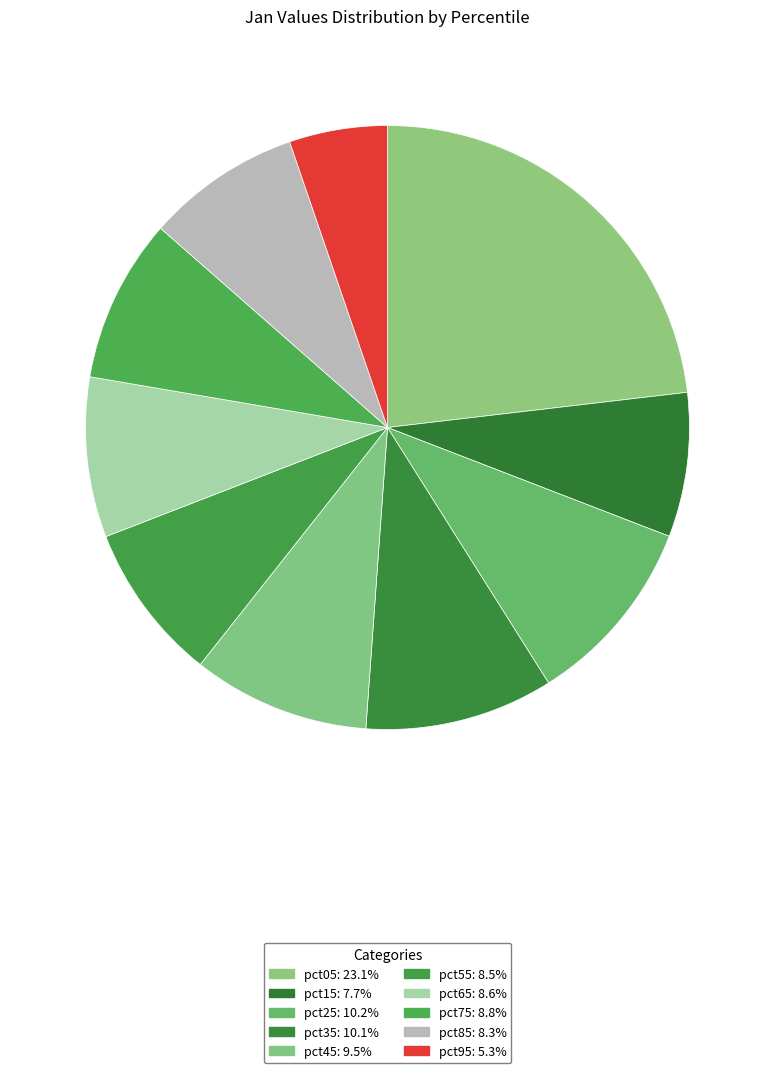

How many slices are in this pie chart?

10